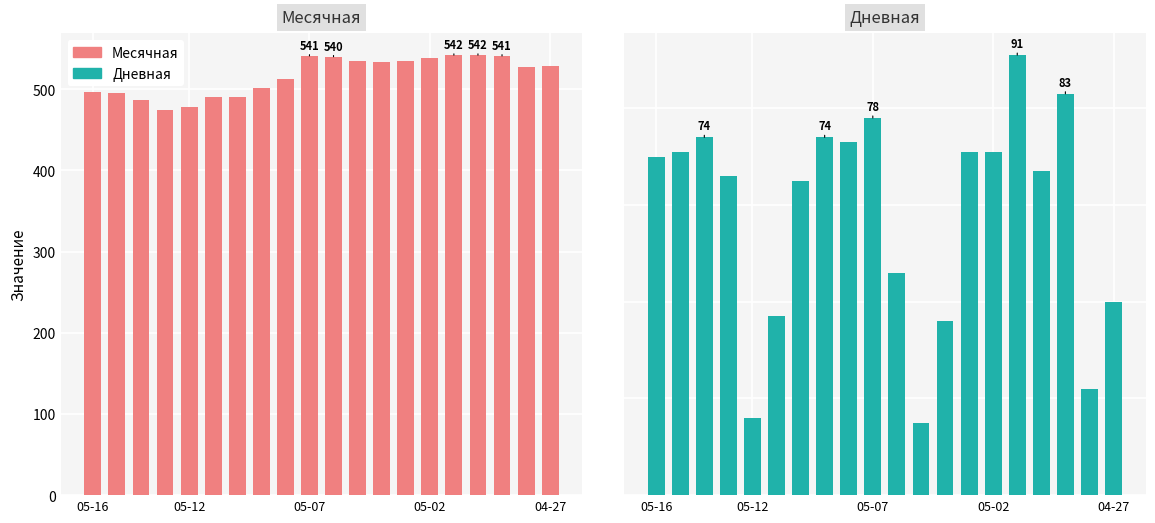

What is the difference between the maximum and minimum values in the Месячная series?

67